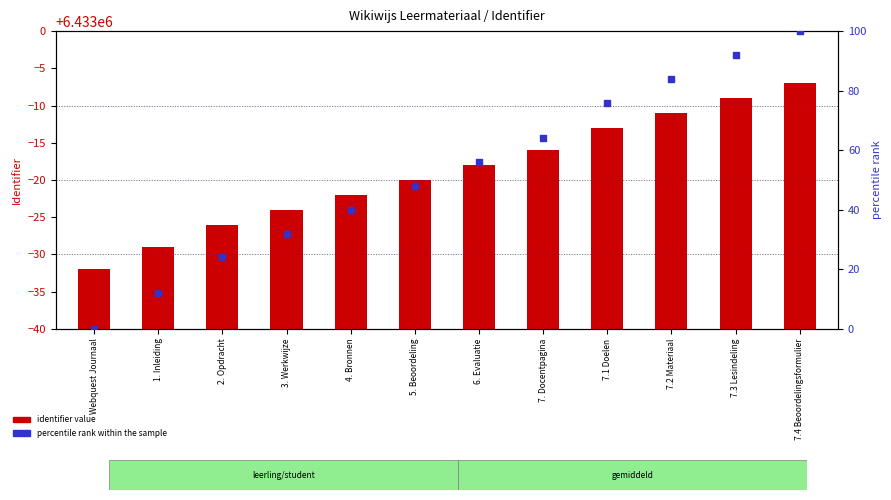

Which series reaches the minimum Y coordinate?

percentile rank within the sample